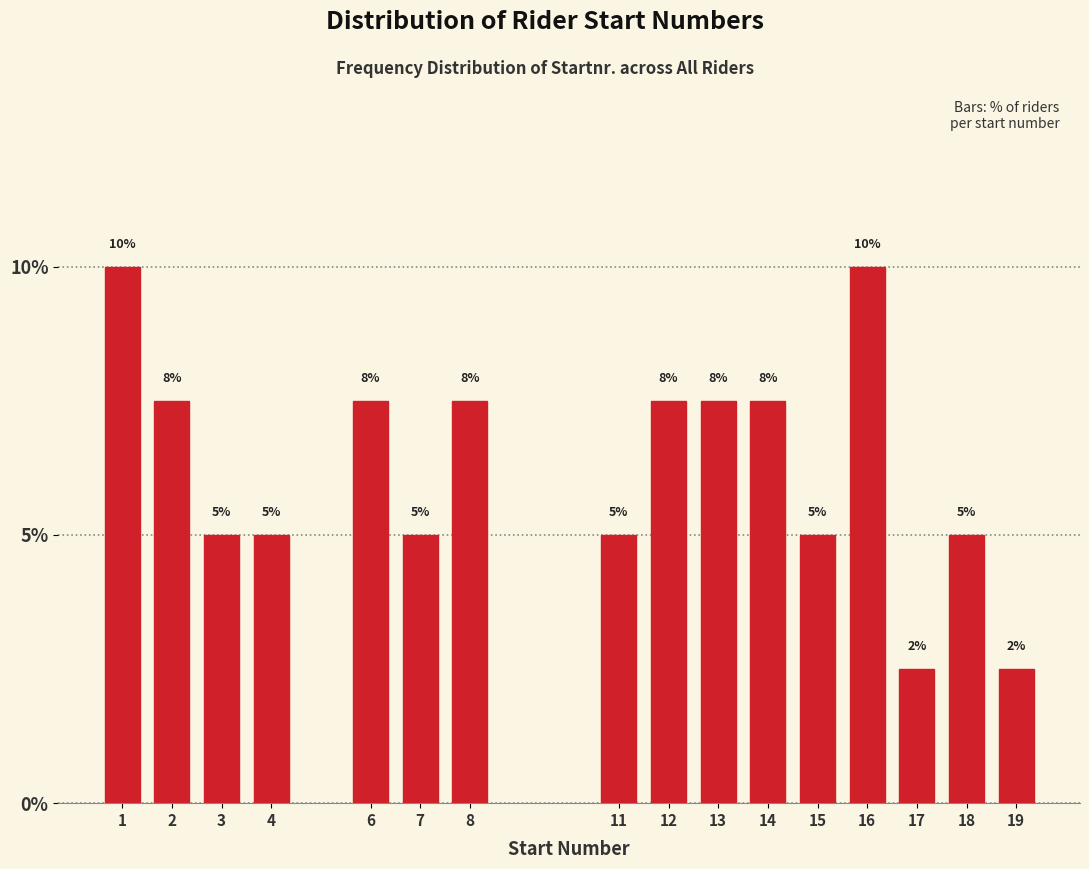

Which has a higher value, 17 or 15?

15